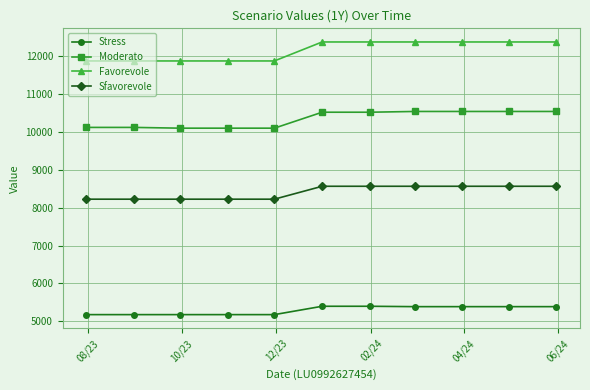

What is the value of the Moderato point at the 6th from the left?

10510